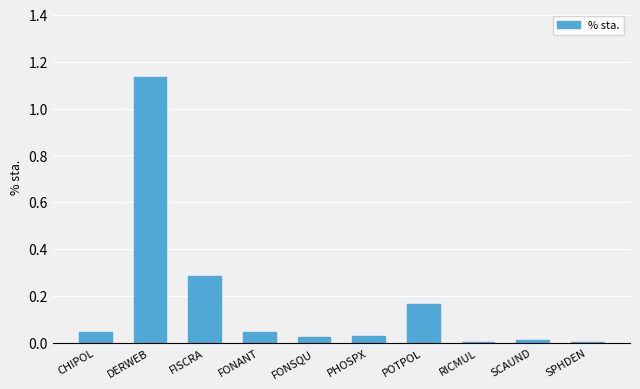

True or false: the data shows 0.1 at CHIPOL.

False